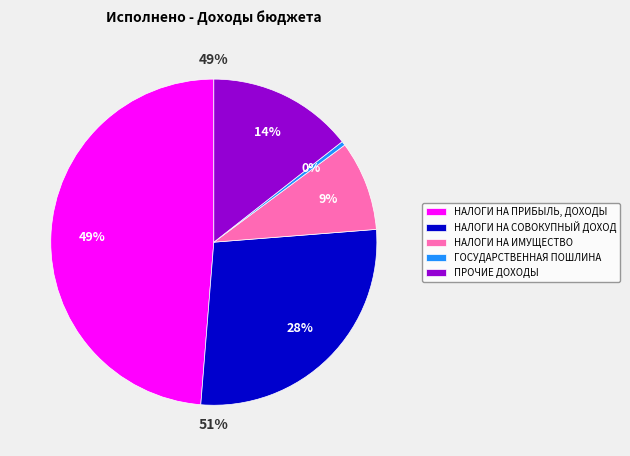

To the nearest percent, what percentage of the pie is НАЛОГИ НА ИМУЩЕСТВО?

9%